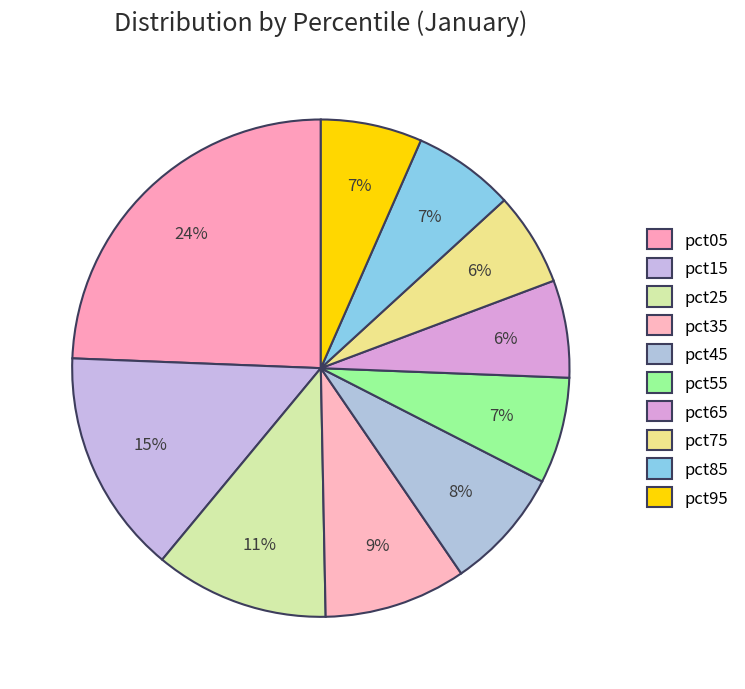

How many segments does this pie chart have?

10